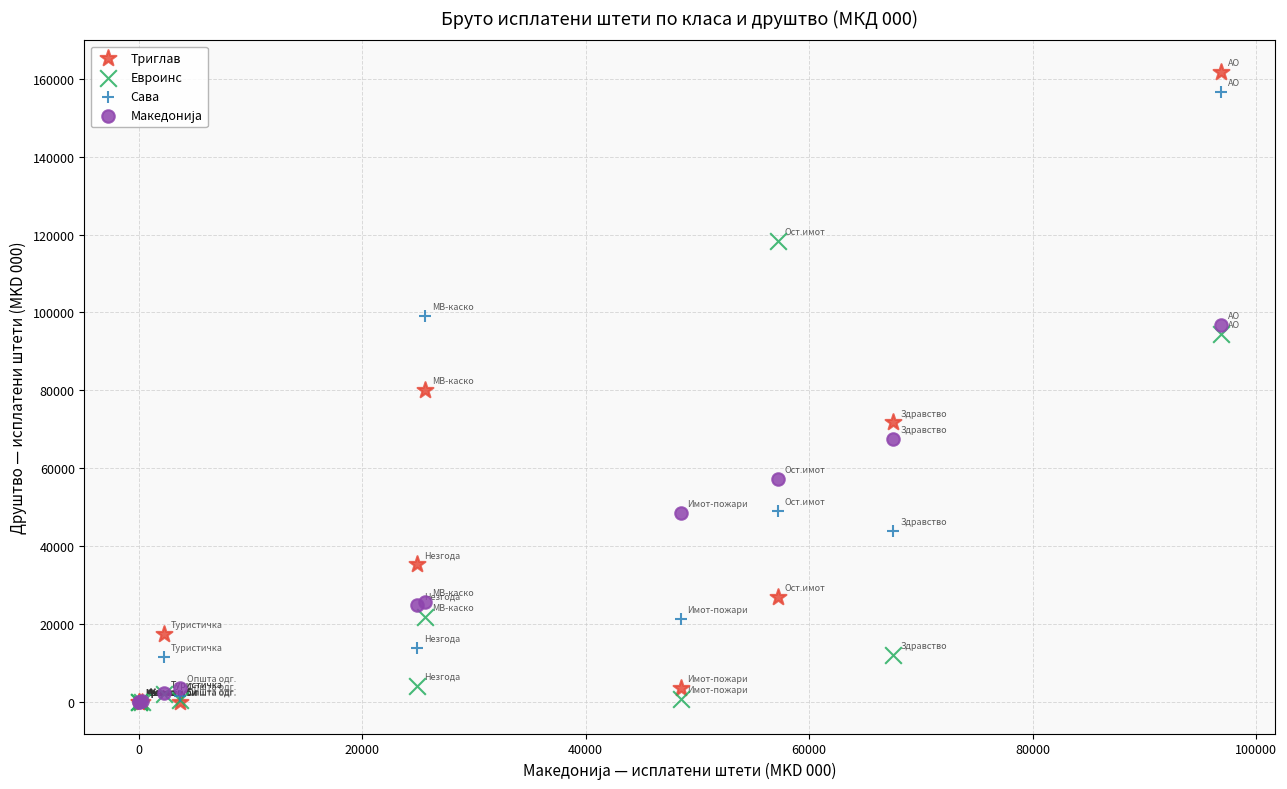

In the Евроинс series, what Y value is closest to 59178?

94374.0